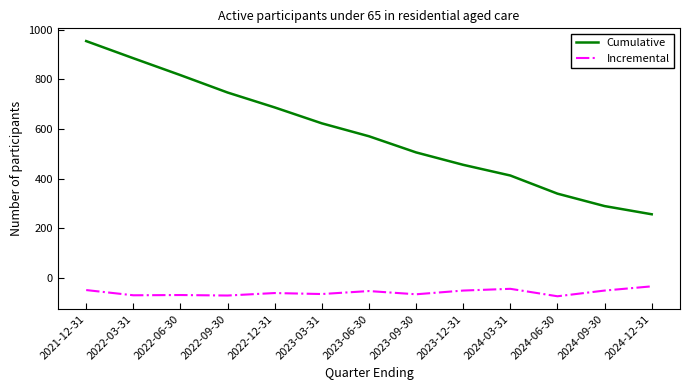

List the series in order of their overall mean, lowest first.

Incremental, Cumulative